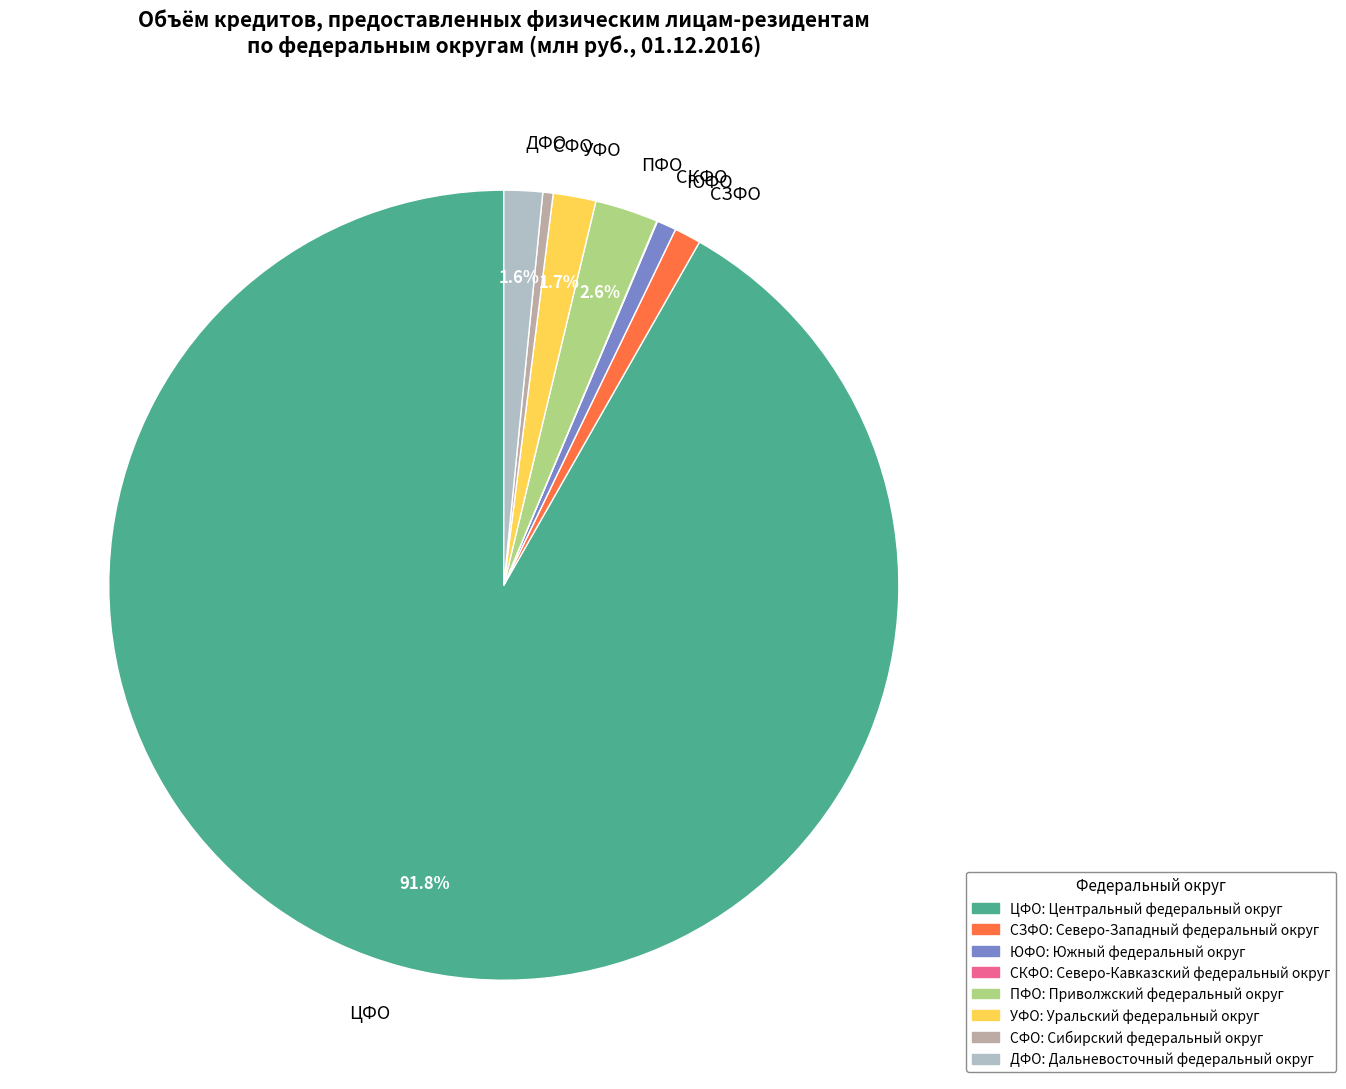

Does ЦФО represent more than half of the total?

Yes